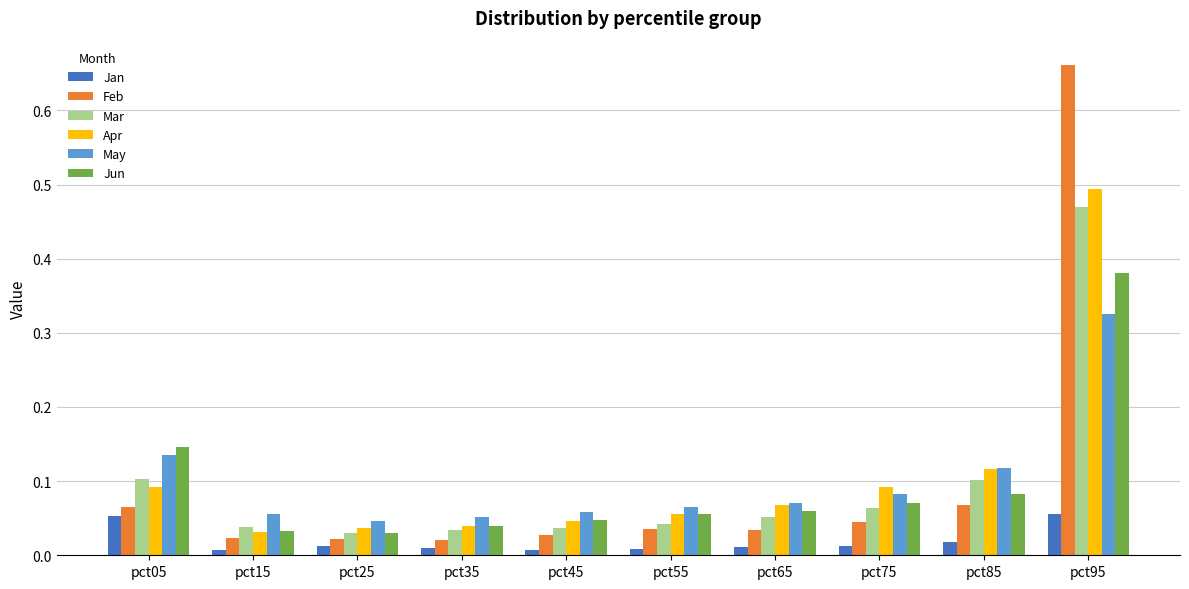

True or false: Jun has a value of 0.5 at pct95.

False